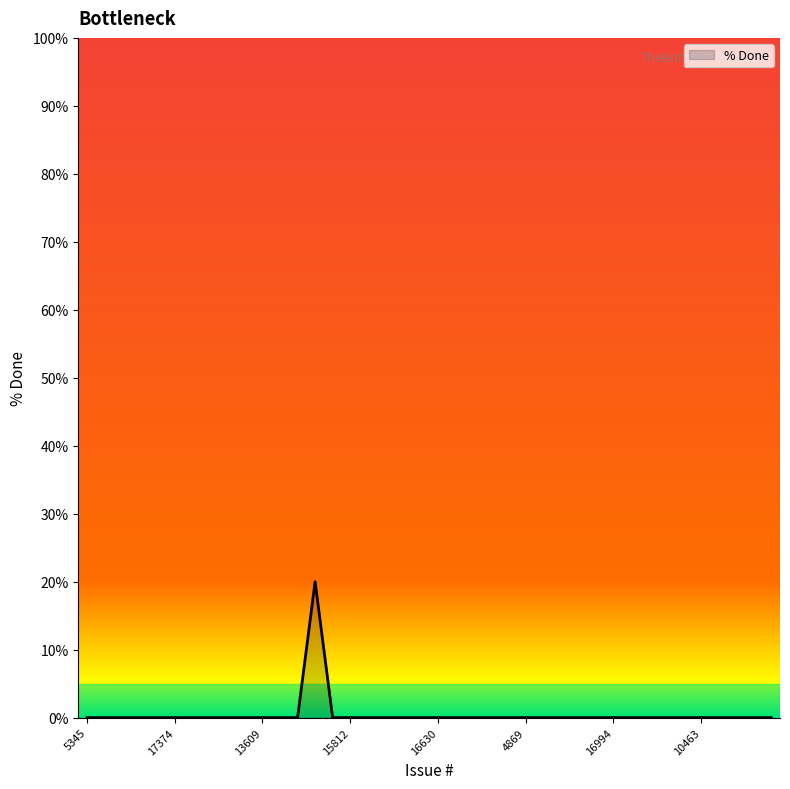

Reading left to right, list all the values displayed in this chart.

0	0	0	0	0	0	0	0	0	0	0	0	0	20	0	0	0	0	0	0	0	0	0	0	0	0	0	0	0	0	0	0	0	0	0	0	0	0	0	0